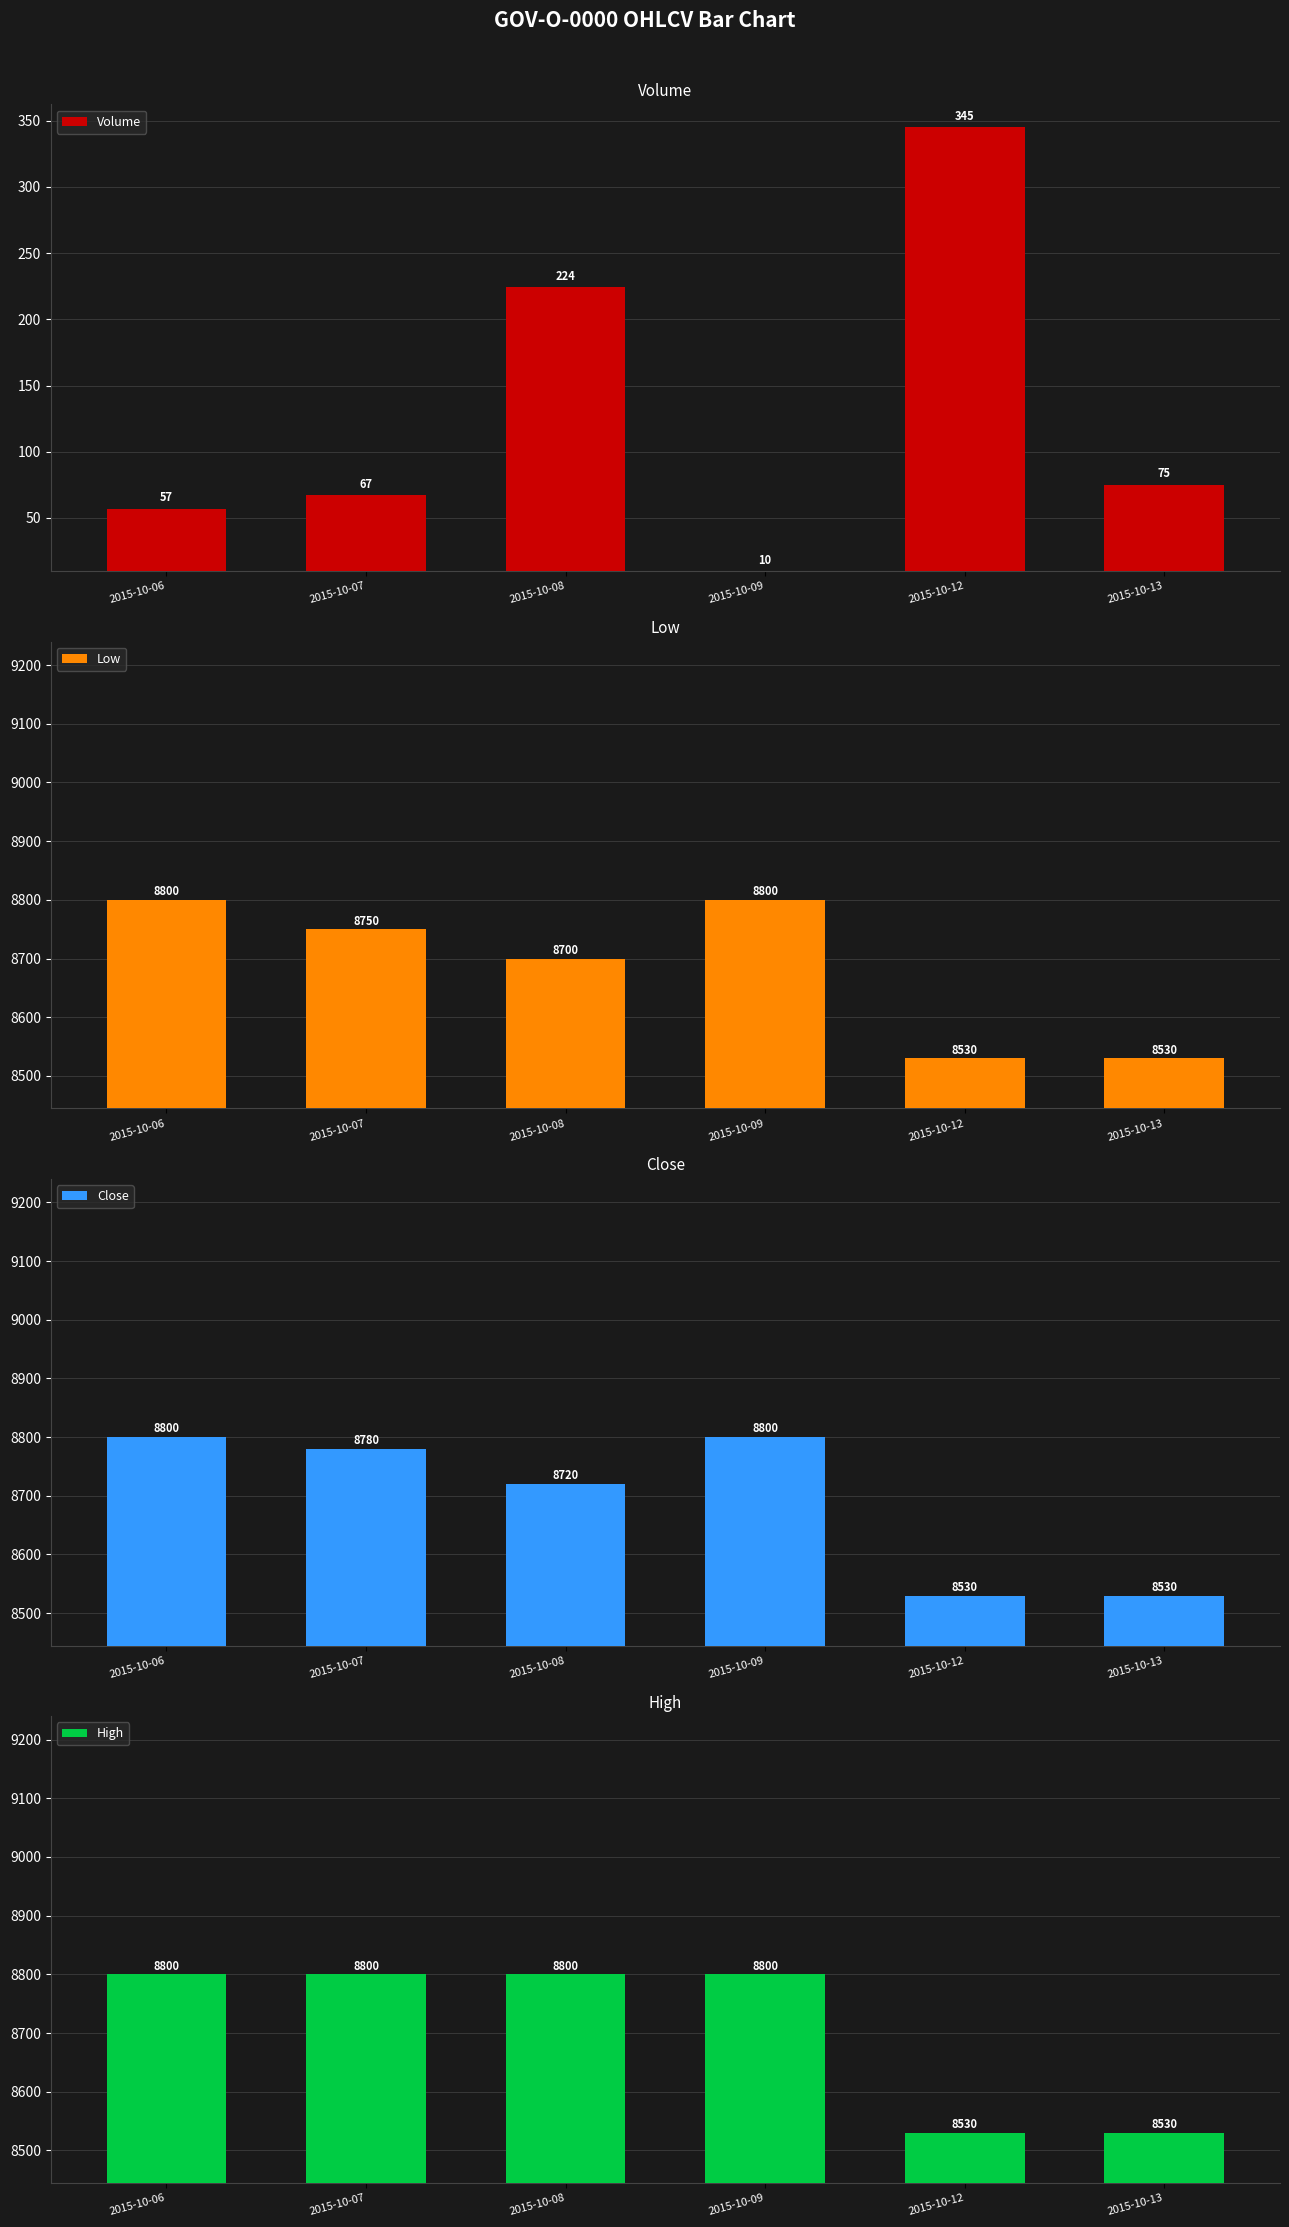

How many bars are there in total?

24